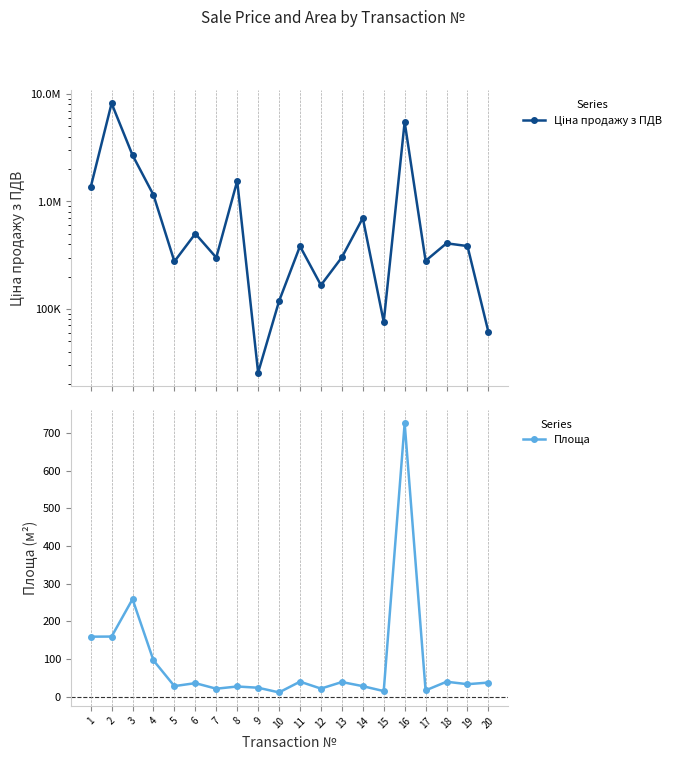

Reading left to right, extract all data points from this chart.

Ціна продажу з ПДВ: 1=1354322.0	2=8200000.0	3=2700000.0	4=1150002.0	5=276000.0	6=501100.0	7=300100.0	8=1550001.0	9=25500.0	10=117988.2	11=383000.0	12=166150.0	13=301780.0	14=701000.0	15=75600.0	16=5500001.0	17=280010.0	18=407686.0	19=384200.0	20=61000.0
Площа: 1=159.4	2=159.7	3=258.9	4=96.5	5=28.3	6=36.2	7=21.4	8=27.3	9=24.0	10=11.6	11=40.1	12=21.7	13=39.1	14=28.2	15=15.1	16=725.5	17=16.9	18=39.9	19=33.4	20=37.7